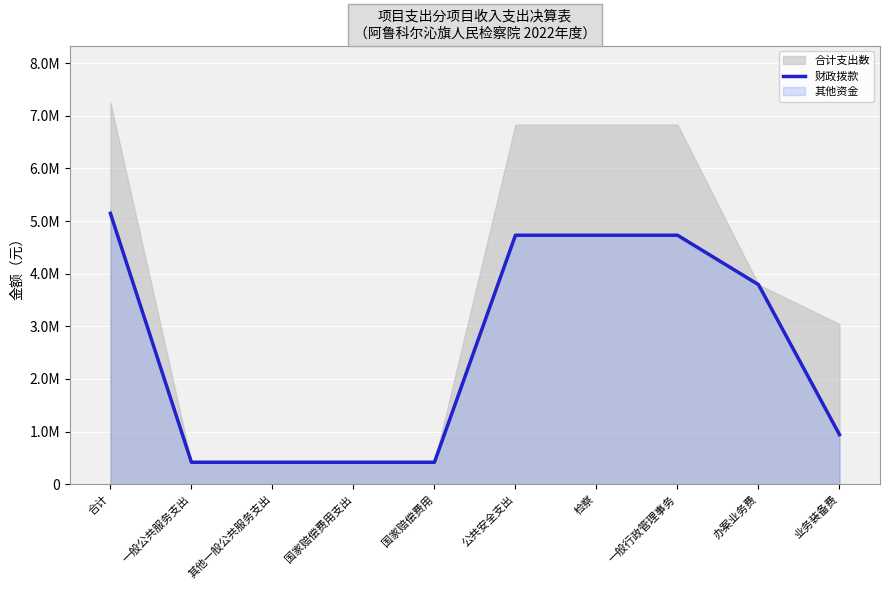

Rank the categories by value from highest to lowest.

合计, 公共安全支出, 检察, 一般行政管理事务, 办案业务费, 业务装备费, 一般公共服务支出, 其他一般公共服务支出, 国家赔偿费用支出, 国家赔偿费用